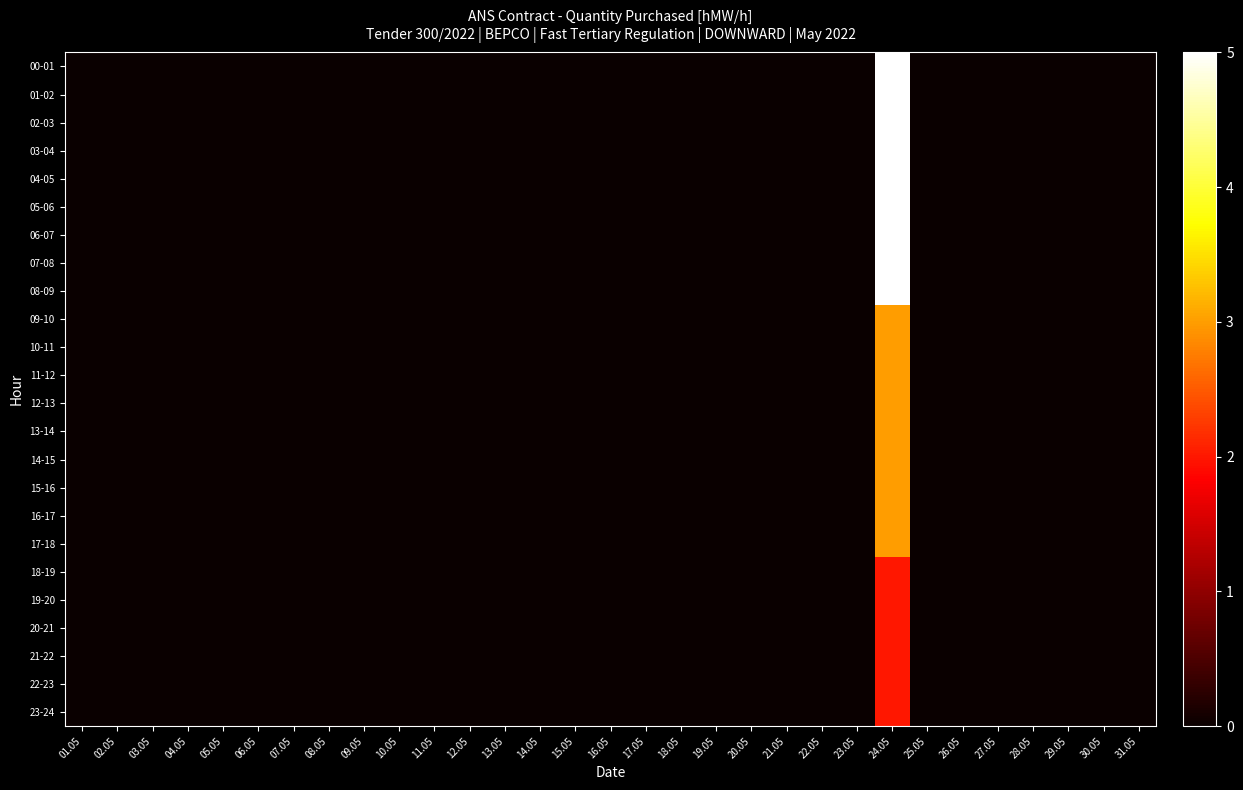

Reading right to left, list all the values displayed in this chart.

00-01: 31.05=0	30.05=0	29.05=0	28.05=0	27.05=0	26.05=0	25.05=0	24.05=5	23.05=0	22.05=0	21.05=0	20.05=0	19.05=0	18.05=0	17.05=0	16.05=0	15.05=0	14.05=0	13.05=0	12.05=0	11.05=0	10.05=0	09.05=0	08.05=0	07.05=0	06.05=0	05.05=0	04.05=0	03.05=0	02.05=0	01.05=0
01-02: 31.05=0	30.05=0	29.05=0	28.05=0	27.05=0	26.05=0	25.05=0	24.05=5	23.05=0	22.05=0	21.05=0	20.05=0	19.05=0	18.05=0	17.05=0	16.05=0	15.05=0	14.05=0	13.05=0	12.05=0	11.05=0	10.05=0	09.05=0	08.05=0	07.05=0	06.05=0	05.05=0	04.05=0	03.05=0	02.05=0	01.05=0
02-03: 31.05=0	30.05=0	29.05=0	28.05=0	27.05=0	26.05=0	25.05=0	24.05=5	23.05=0	22.05=0	21.05=0	20.05=0	19.05=0	18.05=0	17.05=0	16.05=0	15.05=0	14.05=0	13.05=0	12.05=0	11.05=0	10.05=0	09.05=0	08.05=0	07.05=0	06.05=0	05.05=0	04.05=0	03.05=0	02.05=0	01.05=0
03-04: 31.05=0	30.05=0	29.05=0	28.05=0	27.05=0	26.05=0	25.05=0	24.05=5	23.05=0	22.05=0	21.05=0	20.05=0	19.05=0	18.05=0	17.05=0	16.05=0	15.05=0	14.05=0	13.05=0	12.05=0	11.05=0	10.05=0	09.05=0	08.05=0	07.05=0	06.05=0	05.05=0	04.05=0	03.05=0	02.05=0	01.05=0
04-05: 31.05=0	30.05=0	29.05=0	28.05=0	27.05=0	26.05=0	25.05=0	24.05=5	23.05=0	22.05=0	21.05=0	20.05=0	19.05=0	18.05=0	17.05=0	16.05=0	15.05=0	14.05=0	13.05=0	12.05=0	11.05=0	10.05=0	09.05=0	08.05=0	07.05=0	06.05=0	05.05=0	04.05=0	03.05=0	02.05=0	01.05=0
05-06: 31.05=0	30.05=0	29.05=0	28.05=0	27.05=0	26.05=0	25.05=0	24.05=5	23.05=0	22.05=0	21.05=0	20.05=0	19.05=0	18.05=0	17.05=0	16.05=0	15.05=0	14.05=0	13.05=0	12.05=0	11.05=0	10.05=0	09.05=0	08.05=0	07.05=0	06.05=0	05.05=0	04.05=0	03.05=0	02.05=0	01.05=0
06-07: 31.05=0	30.05=0	29.05=0	28.05=0	27.05=0	26.05=0	25.05=0	24.05=5	23.05=0	22.05=0	21.05=0	20.05=0	19.05=0	18.05=0	17.05=0	16.05=0	15.05=0	14.05=0	13.05=0	12.05=0	11.05=0	10.05=0	09.05=0	08.05=0	07.05=0	06.05=0	05.05=0	04.05=0	03.05=0	02.05=0	01.05=0
07-08: 31.05=0	30.05=0	29.05=0	28.05=0	27.05=0	26.05=0	25.05=0	24.05=5	23.05=0	22.05=0	21.05=0	20.05=0	19.05=0	18.05=0	17.05=0	16.05=0	15.05=0	14.05=0	13.05=0	12.05=0	11.05=0	10.05=0	09.05=0	08.05=0	07.05=0	06.05=0	05.05=0	04.05=0	03.05=0	02.05=0	01.05=0
08-09: 31.05=0	30.05=0	29.05=0	28.05=0	27.05=0	26.05=0	25.05=0	24.05=5	23.05=0	22.05=0	21.05=0	20.05=0	19.05=0	18.05=0	17.05=0	16.05=0	15.05=0	14.05=0	13.05=0	12.05=0	11.05=0	10.05=0	09.05=0	08.05=0	07.05=0	06.05=0	05.05=0	04.05=0	03.05=0	02.05=0	01.05=0
09-10: 31.05=0	30.05=0	29.05=0	28.05=0	27.05=0	26.05=0	25.05=0	24.05=3	23.05=0	22.05=0	21.05=0	20.05=0	19.05=0	18.05=0	17.05=0	16.05=0	15.05=0	14.05=0	13.05=0	12.05=0	11.05=0	10.05=0	09.05=0	08.05=0	07.05=0	06.05=0	05.05=0	04.05=0	03.05=0	02.05=0	01.05=0
10-11: 31.05=0	30.05=0	29.05=0	28.05=0	27.05=0	26.05=0	25.05=0	24.05=3	23.05=0	22.05=0	21.05=0	20.05=0	19.05=0	18.05=0	17.05=0	16.05=0	15.05=0	14.05=0	13.05=0	12.05=0	11.05=0	10.05=0	09.05=0	08.05=0	07.05=0	06.05=0	05.05=0	04.05=0	03.05=0	02.05=0	01.05=0
11-12: 31.05=0	30.05=0	29.05=0	28.05=0	27.05=0	26.05=0	25.05=0	24.05=3	23.05=0	22.05=0	21.05=0	20.05=0	19.05=0	18.05=0	17.05=0	16.05=0	15.05=0	14.05=0	13.05=0	12.05=0	11.05=0	10.05=0	09.05=0	08.05=0	07.05=0	06.05=0	05.05=0	04.05=0	03.05=0	02.05=0	01.05=0
12-13: 31.05=0	30.05=0	29.05=0	28.05=0	27.05=0	26.05=0	25.05=0	24.05=3	23.05=0	22.05=0	21.05=0	20.05=0	19.05=0	18.05=0	17.05=0	16.05=0	15.05=0	14.05=0	13.05=0	12.05=0	11.05=0	10.05=0	09.05=0	08.05=0	07.05=0	06.05=0	05.05=0	04.05=0	03.05=0	02.05=0	01.05=0
13-14: 31.05=0	30.05=0	29.05=0	28.05=0	27.05=0	26.05=0	25.05=0	24.05=3	23.05=0	22.05=0	21.05=0	20.05=0	19.05=0	18.05=0	17.05=0	16.05=0	15.05=0	14.05=0	13.05=0	12.05=0	11.05=0	10.05=0	09.05=0	08.05=0	07.05=0	06.05=0	05.05=0	04.05=0	03.05=0	02.05=0	01.05=0
14-15: 31.05=0	30.05=0	29.05=0	28.05=0	27.05=0	26.05=0	25.05=0	24.05=3	23.05=0	22.05=0	21.05=0	20.05=0	19.05=0	18.05=0	17.05=0	16.05=0	15.05=0	14.05=0	13.05=0	12.05=0	11.05=0	10.05=0	09.05=0	08.05=0	07.05=0	06.05=0	05.05=0	04.05=0	03.05=0	02.05=0	01.05=0
15-16: 31.05=0	30.05=0	29.05=0	28.05=0	27.05=0	26.05=0	25.05=0	24.05=3	23.05=0	22.05=0	21.05=0	20.05=0	19.05=0	18.05=0	17.05=0	16.05=0	15.05=0	14.05=0	13.05=0	12.05=0	11.05=0	10.05=0	09.05=0	08.05=0	07.05=0	06.05=0	05.05=0	04.05=0	03.05=0	02.05=0	01.05=0
16-17: 31.05=0	30.05=0	29.05=0	28.05=0	27.05=0	26.05=0	25.05=0	24.05=3	23.05=0	22.05=0	21.05=0	20.05=0	19.05=0	18.05=0	17.05=0	16.05=0	15.05=0	14.05=0	13.05=0	12.05=0	11.05=0	10.05=0	09.05=0	08.05=0	07.05=0	06.05=0	05.05=0	04.05=0	03.05=0	02.05=0	01.05=0
17-18: 31.05=0	30.05=0	29.05=0	28.05=0	27.05=0	26.05=0	25.05=0	24.05=3	23.05=0	22.05=0	21.05=0	20.05=0	19.05=0	18.05=0	17.05=0	16.05=0	15.05=0	14.05=0	13.05=0	12.05=0	11.05=0	10.05=0	09.05=0	08.05=0	07.05=0	06.05=0	05.05=0	04.05=0	03.05=0	02.05=0	01.05=0
18-19: 31.05=0	30.05=0	29.05=0	28.05=0	27.05=0	26.05=0	25.05=0	24.05=2	23.05=0	22.05=0	21.05=0	20.05=0	19.05=0	18.05=0	17.05=0	16.05=0	15.05=0	14.05=0	13.05=0	12.05=0	11.05=0	10.05=0	09.05=0	08.05=0	07.05=0	06.05=0	05.05=0	04.05=0	03.05=0	02.05=0	01.05=0
19-20: 31.05=0	30.05=0	29.05=0	28.05=0	27.05=0	26.05=0	25.05=0	24.05=2	23.05=0	22.05=0	21.05=0	20.05=0	19.05=0	18.05=0	17.05=0	16.05=0	15.05=0	14.05=0	13.05=0	12.05=0	11.05=0	10.05=0	09.05=0	08.05=0	07.05=0	06.05=0	05.05=0	04.05=0	03.05=0	02.05=0	01.05=0
20-21: 31.05=0	30.05=0	29.05=0	28.05=0	27.05=0	26.05=0	25.05=0	24.05=2	23.05=0	22.05=0	21.05=0	20.05=0	19.05=0	18.05=0	17.05=0	16.05=0	15.05=0	14.05=0	13.05=0	12.05=0	11.05=0	10.05=0	09.05=0	08.05=0	07.05=0	06.05=0	05.05=0	04.05=0	03.05=0	02.05=0	01.05=0
21-22: 31.05=0	30.05=0	29.05=0	28.05=0	27.05=0	26.05=0	25.05=0	24.05=2	23.05=0	22.05=0	21.05=0	20.05=0	19.05=0	18.05=0	17.05=0	16.05=0	15.05=0	14.05=0	13.05=0	12.05=0	11.05=0	10.05=0	09.05=0	08.05=0	07.05=0	06.05=0	05.05=0	04.05=0	03.05=0	02.05=0	01.05=0
22-23: 31.05=0	30.05=0	29.05=0	28.05=0	27.05=0	26.05=0	25.05=0	24.05=2	23.05=0	22.05=0	21.05=0	20.05=0	19.05=0	18.05=0	17.05=0	16.05=0	15.05=0	14.05=0	13.05=0	12.05=0	11.05=0	10.05=0	09.05=0	08.05=0	07.05=0	06.05=0	05.05=0	04.05=0	03.05=0	02.05=0	01.05=0
23-24: 31.05=0	30.05=0	29.05=0	28.05=0	27.05=0	26.05=0	25.05=0	24.05=2	23.05=0	22.05=0	21.05=0	20.05=0	19.05=0	18.05=0	17.05=0	16.05=0	15.05=0	14.05=0	13.05=0	12.05=0	11.05=0	10.05=0	09.05=0	08.05=0	07.05=0	06.05=0	05.05=0	04.05=0	03.05=0	02.05=0	01.05=0